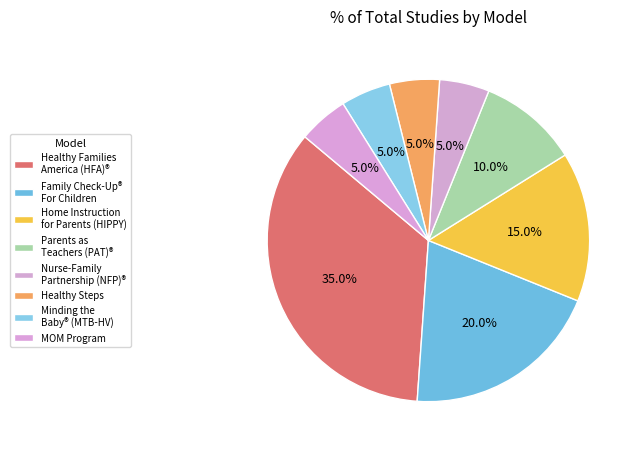

What percentage is the Family Check-Up® For Children slice, to the nearest percent?

20%